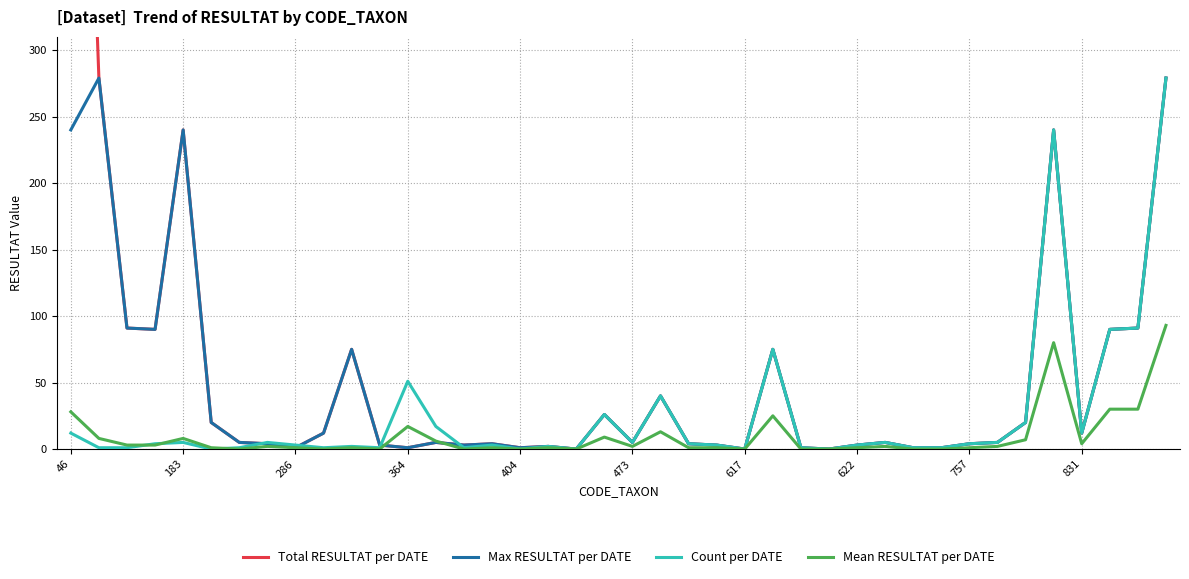

Which series has the largest range (max minus min)?

Total RESULTAT per DATE